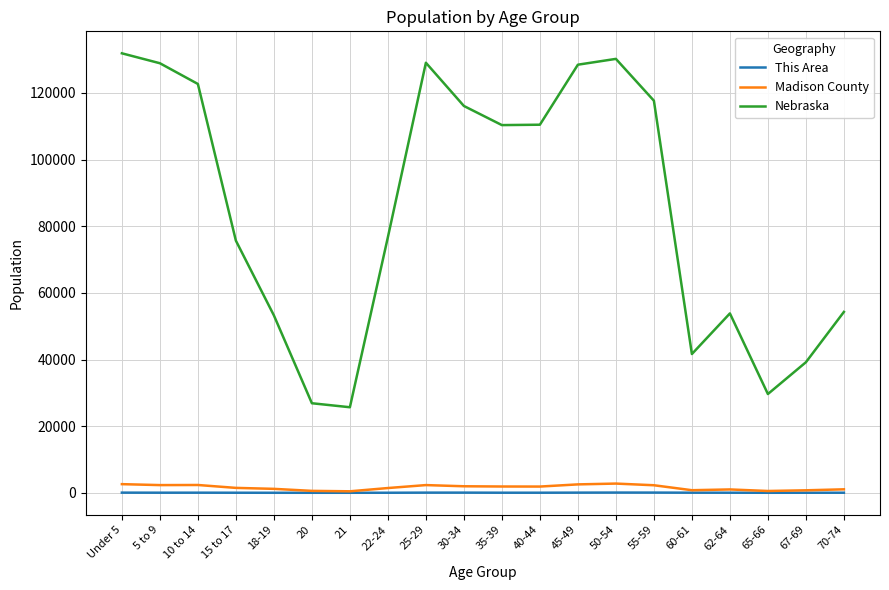

Which series changed the most between 15 to 17 and 55-59?

Nebraska